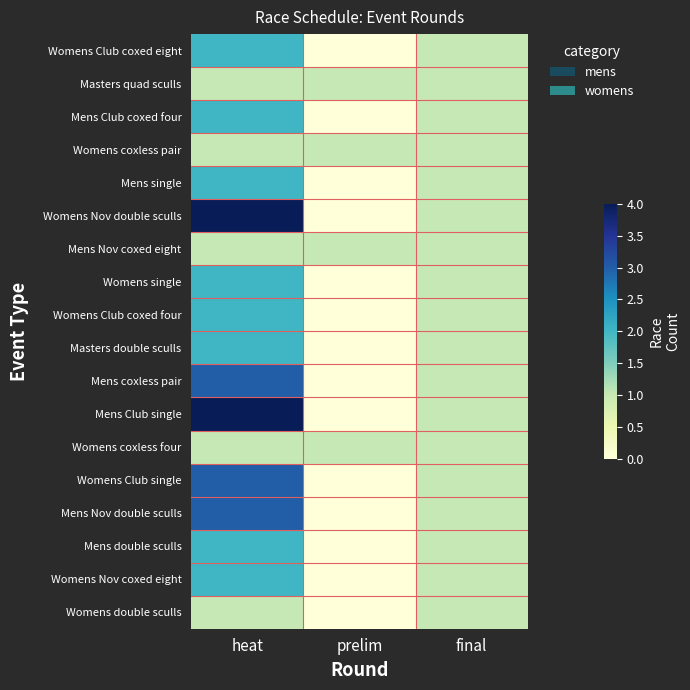

Reading left to right, transcribe all the data shown in this chart.

Womens Club coxed eight: heat=2	prelim=0	final=1
Masters quad sculls: heat=1	prelim=1	final=1
Mens Club coxed four: heat=2	prelim=0	final=1
Womens coxless pair: heat=1	prelim=1	final=1
Mens single: heat=2	prelim=0	final=1
Womens Nov double sculls: heat=4	prelim=0	final=1
Mens Nov coxed eight: heat=1	prelim=1	final=1
Womens single: heat=2	prelim=0	final=1
Womens Club coxed four: heat=2	prelim=0	final=1
Masters double sculls: heat=2	prelim=0	final=1
Mens coxless pair: heat=3	prelim=0	final=1
Mens Club single: heat=4	prelim=0	final=1
Womens coxless four: heat=1	prelim=1	final=1
Womens Club single: heat=3	prelim=0	final=1
Mens Nov double sculls: heat=3	prelim=0	final=1
Mens double sculls: heat=2	prelim=0	final=1
Womens Nov coxed eight: heat=2	prelim=0	final=1
Womens double sculls: heat=1	prelim=0	final=1